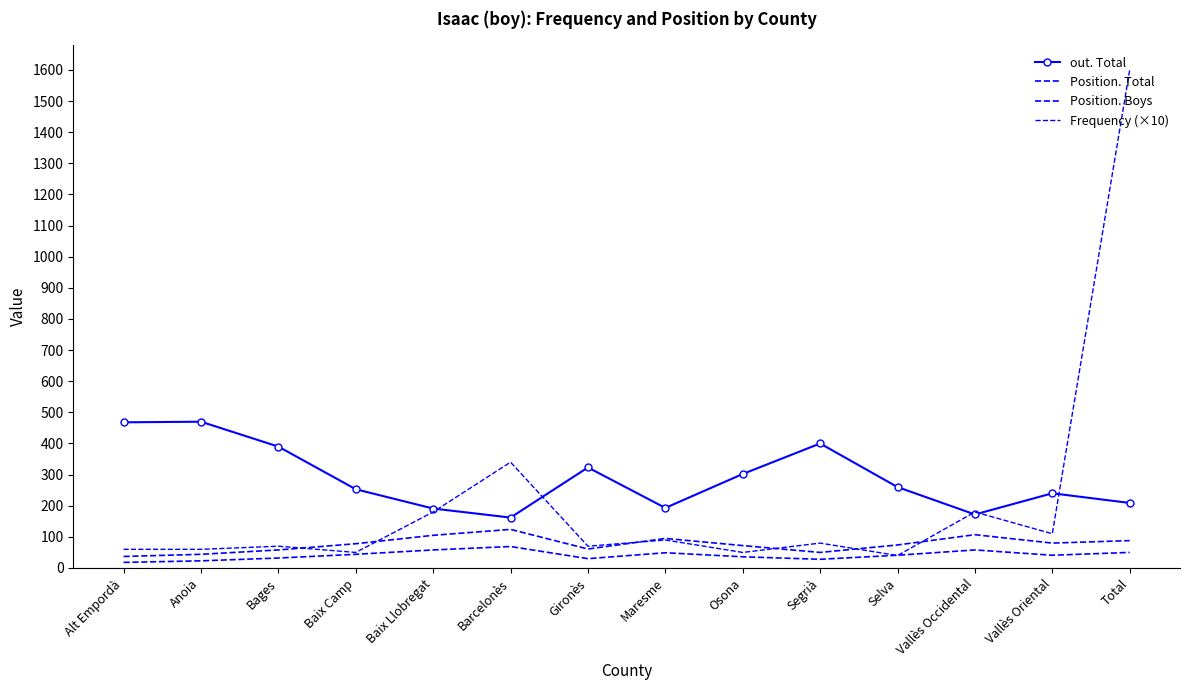

What is the label of the 4th point from the right?

Selva